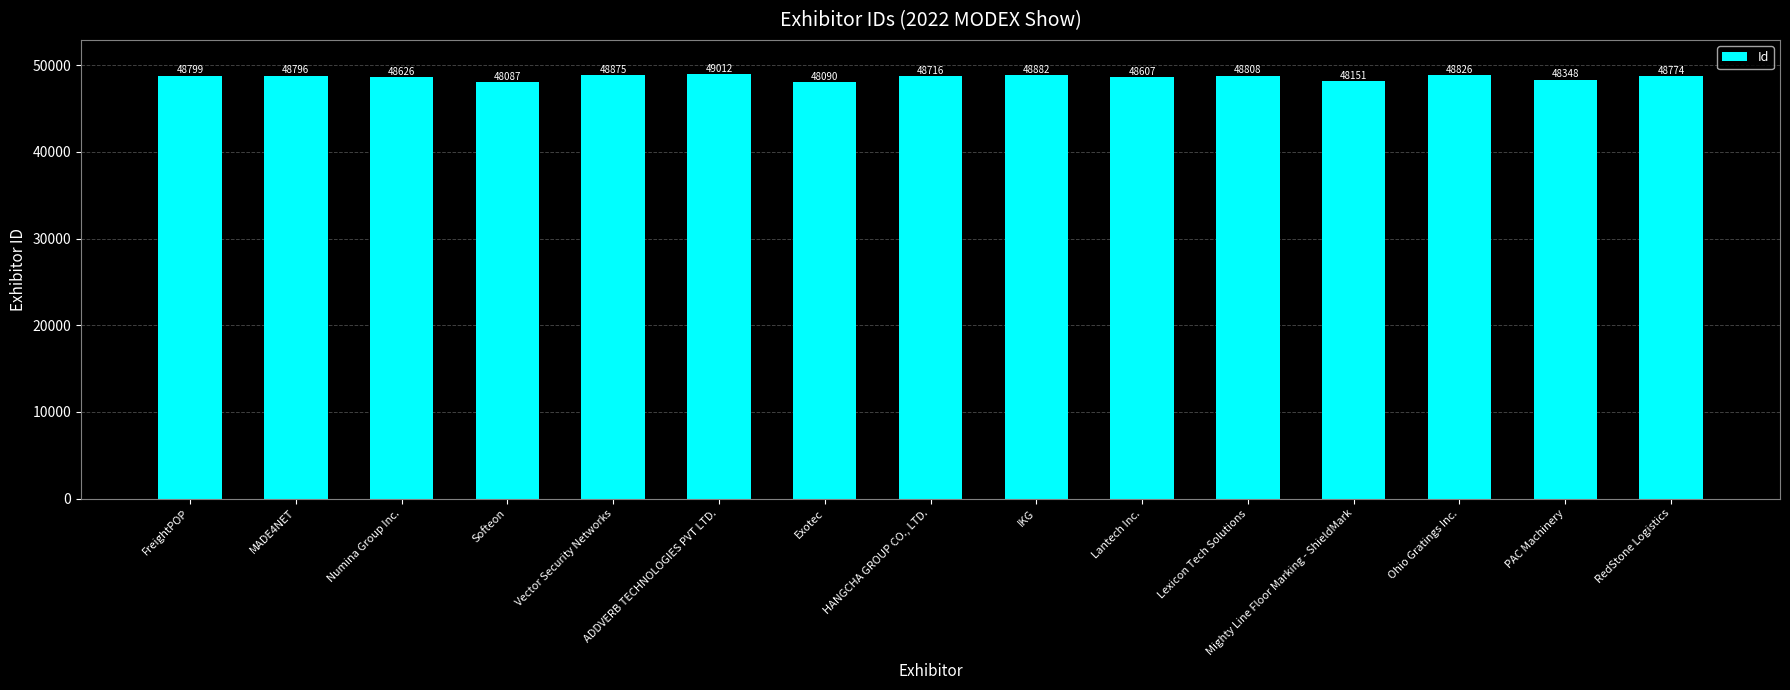

Which category has the lowest value across all series?

Softeon